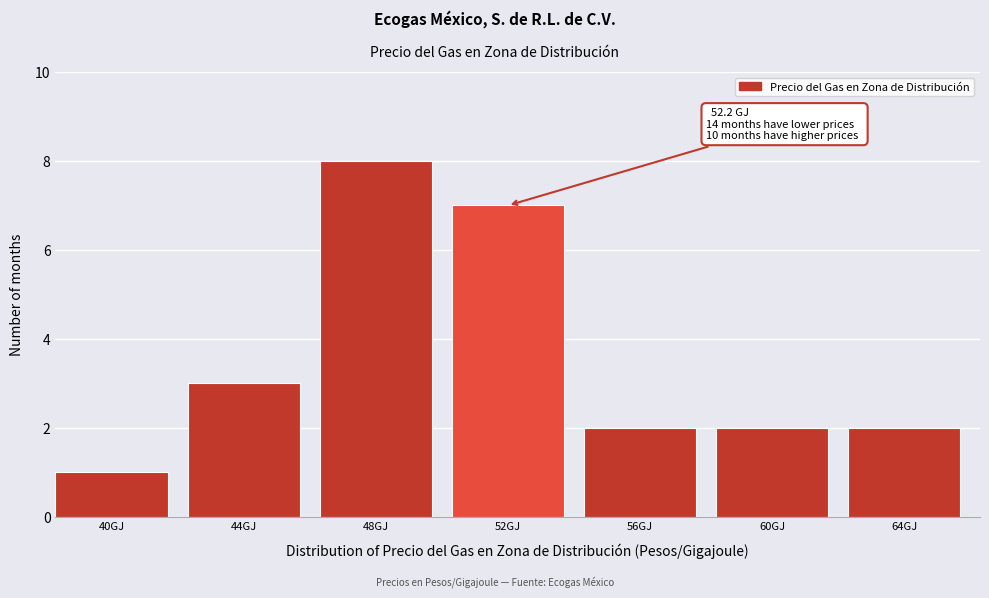

Reading left to right, extract all data points from this chart.

40GJ=1	44GJ=3	48GJ=8	52GJ=7	56GJ=2	60GJ=2	64GJ=2